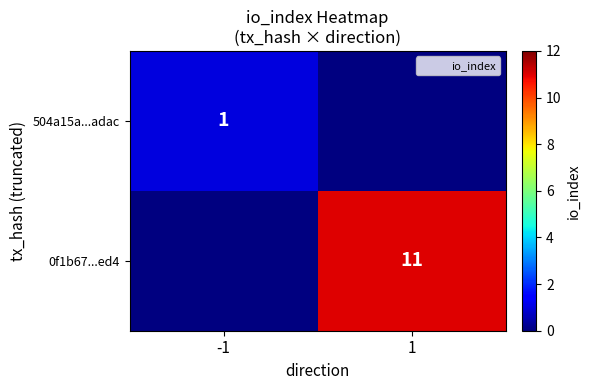

Rank the series by their average value, from lowest to highest.

504a15a...adac, 0f1b67...ed4